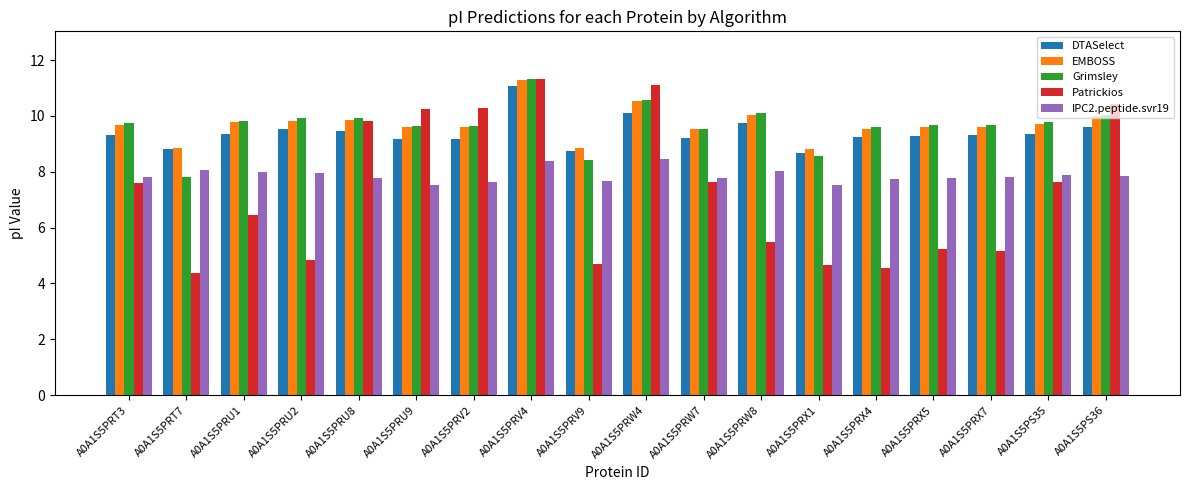

How many bars are there in each group?

5